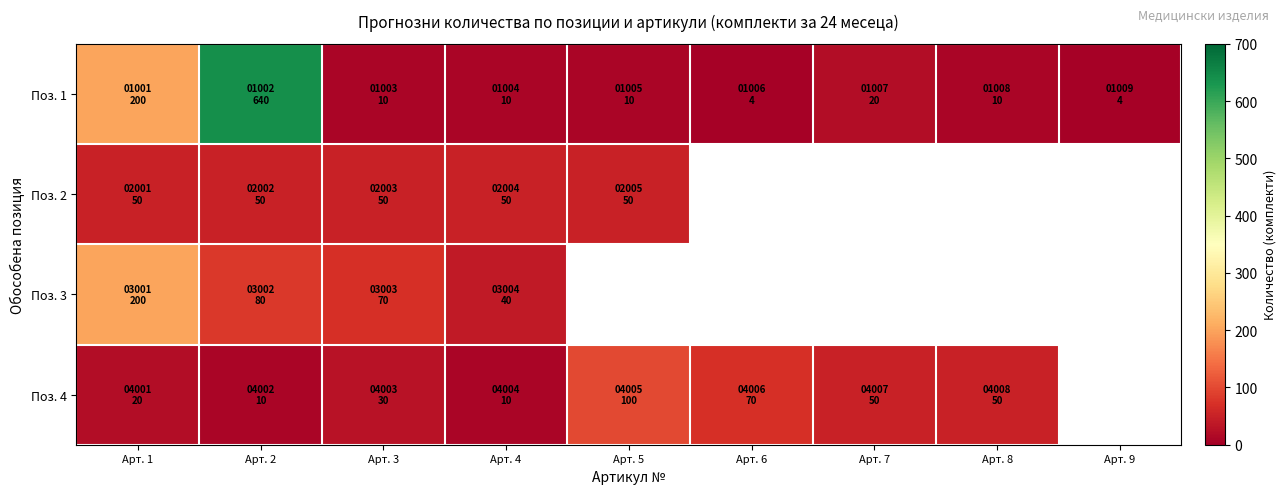

What value does the Поз. 1 series have at Арт. 2?

640.0